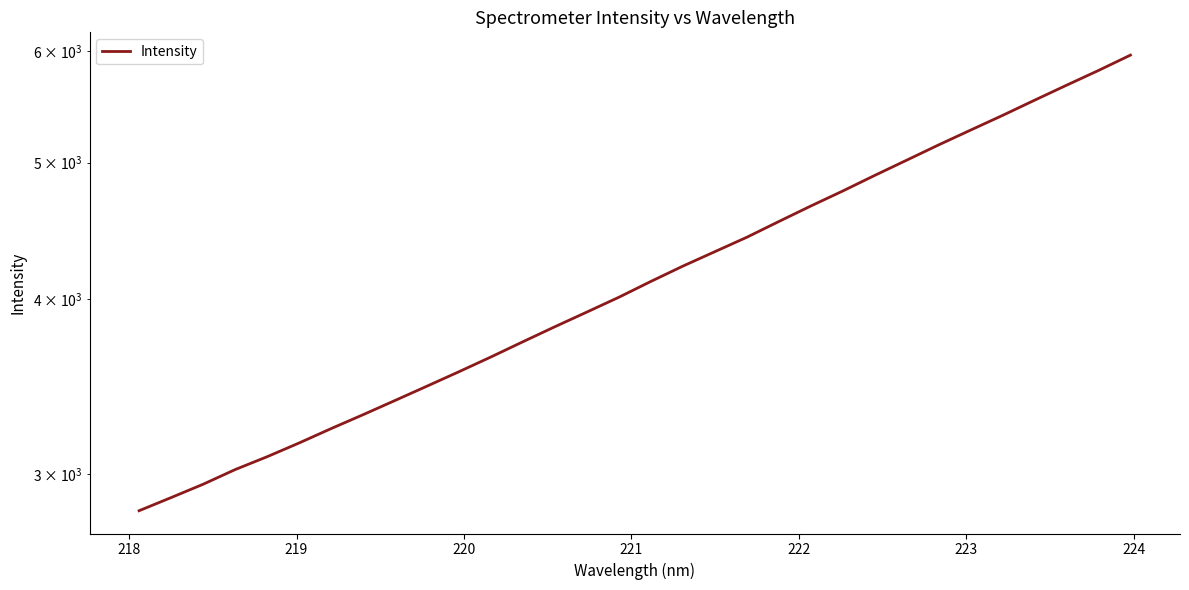

Is it true that the value at 12 is 5506.4?

False